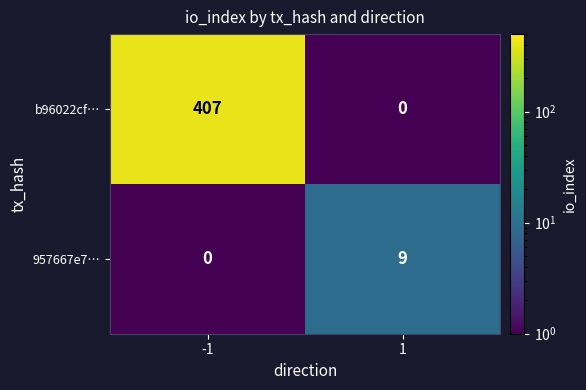

What is the highest value of the 957667e7… series?

9